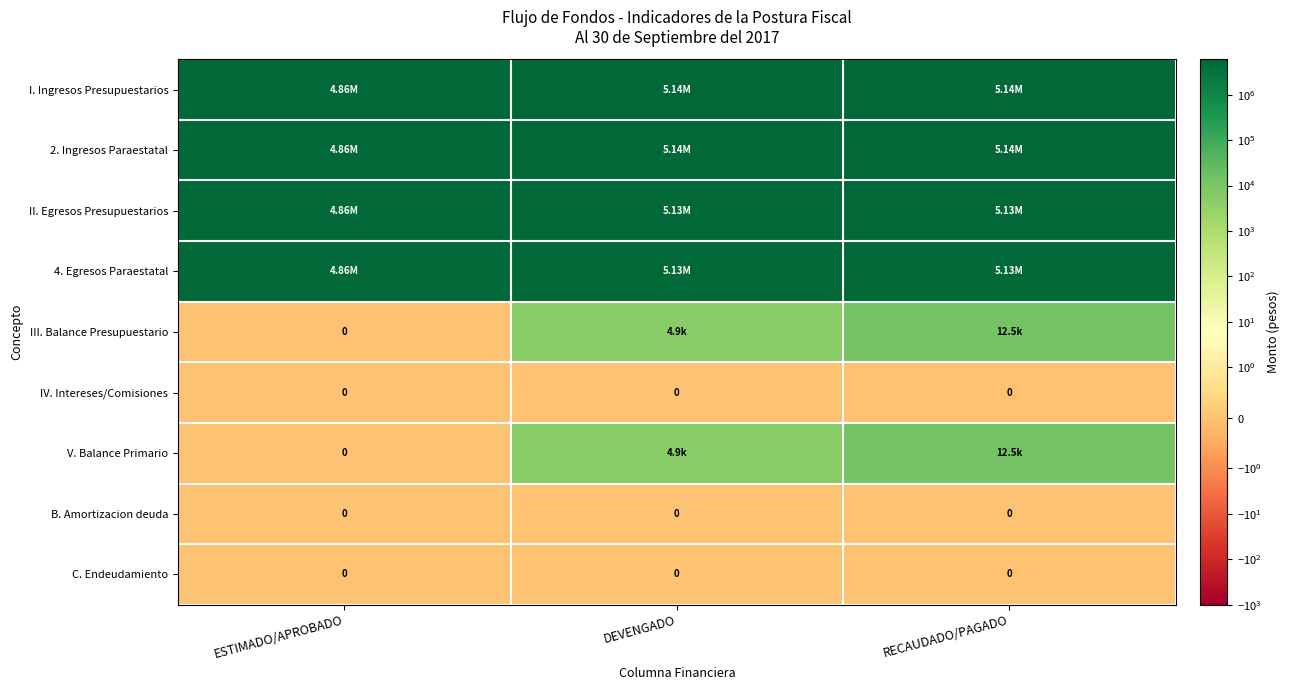

What is the total value across all series at DEVENGADO?

20553187.7